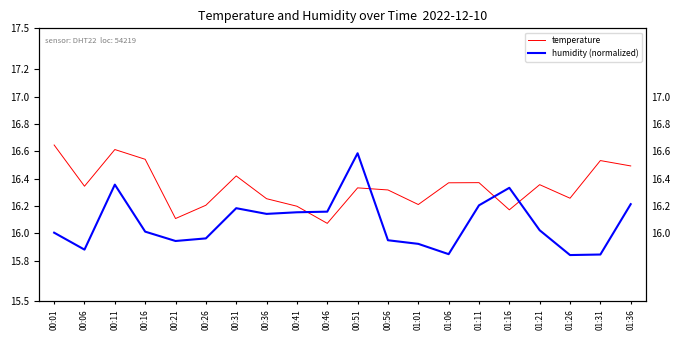

At which label is humidity (normalized) closest to 16?

00:01